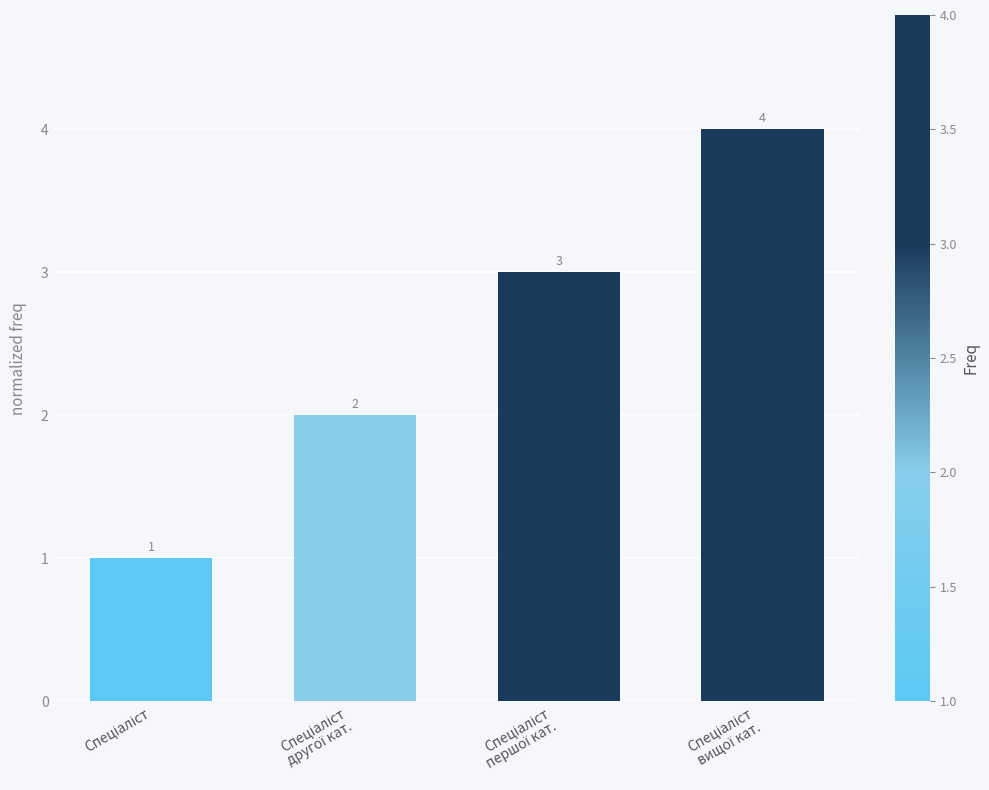

What is the value of the 4th bar from the left?

4